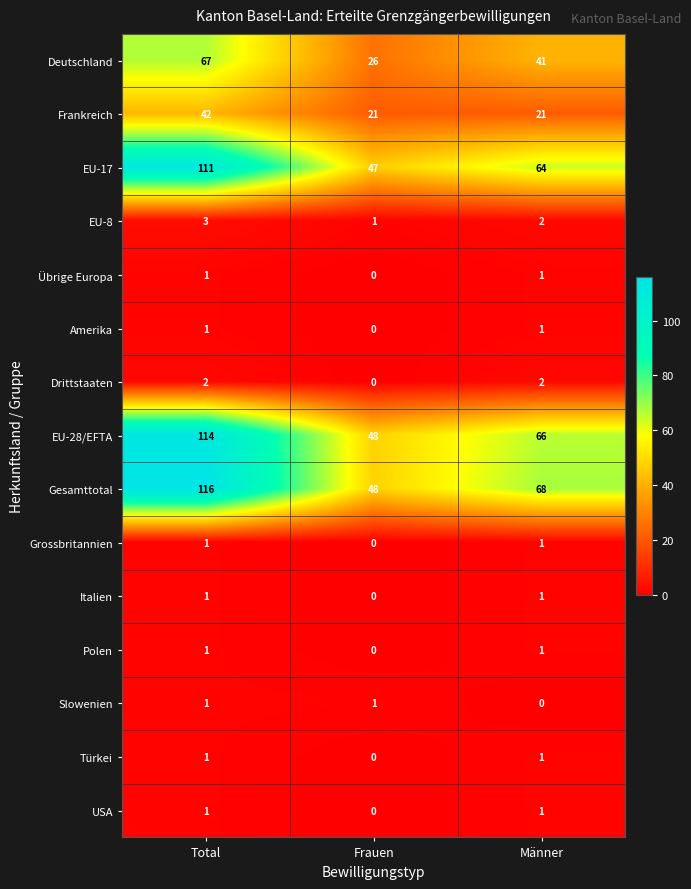

What is the maximum value shown in the chart?

116